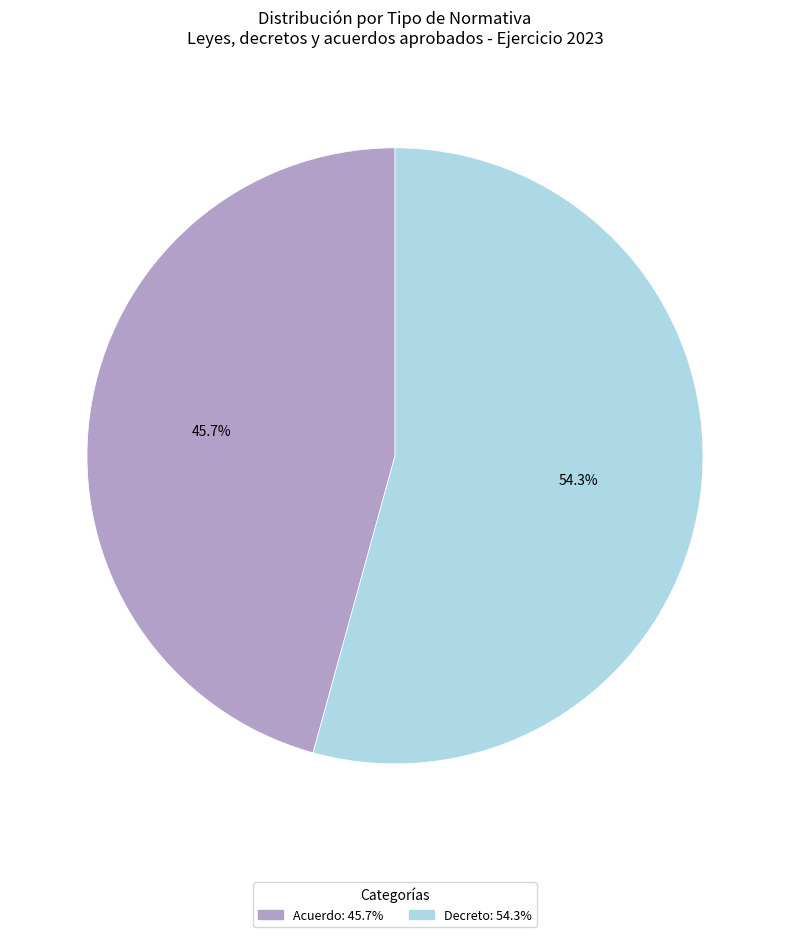

Does any single category account for the majority?

Yes